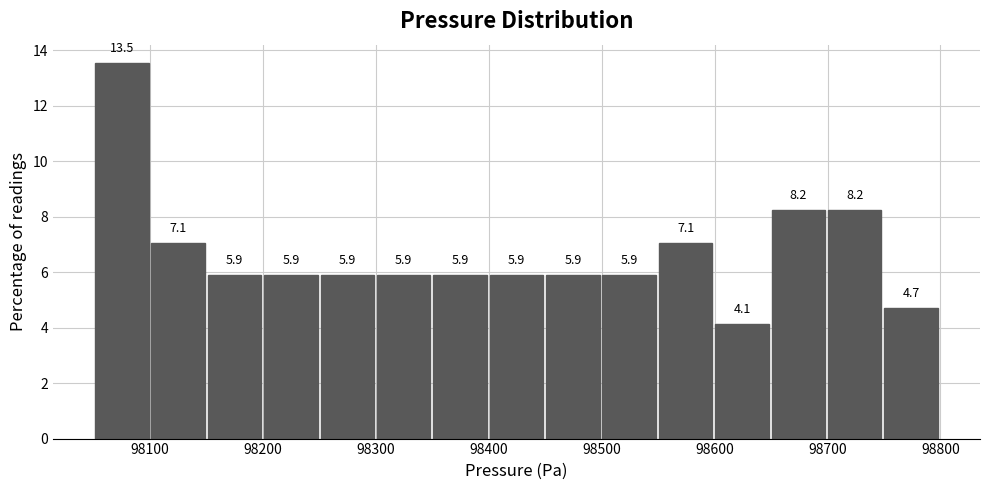

Reading left to right, transcribe this chart: for each bar, give the range it covers on the x-axis and its height. The bar edges are not printed on the chart, so give them approximately, as read against the axis.

98050 to 98100: 13.5
98100 to 98150: 7.1
98150 to 98200: 5.9
98200 to 98250: 5.9
98250 to 98300: 5.9
98300 to 98350: 5.9
98350 to 98400: 5.9
98400 to 98450: 5.9
98450 to 98500: 5.9
98500 to 98550: 5.9
98550 to 98600: 7.1
98600 to 98650: 4.1
98650 to 98700: 8.2
98700 to 98750: 8.2
98750 to 98800: 4.7